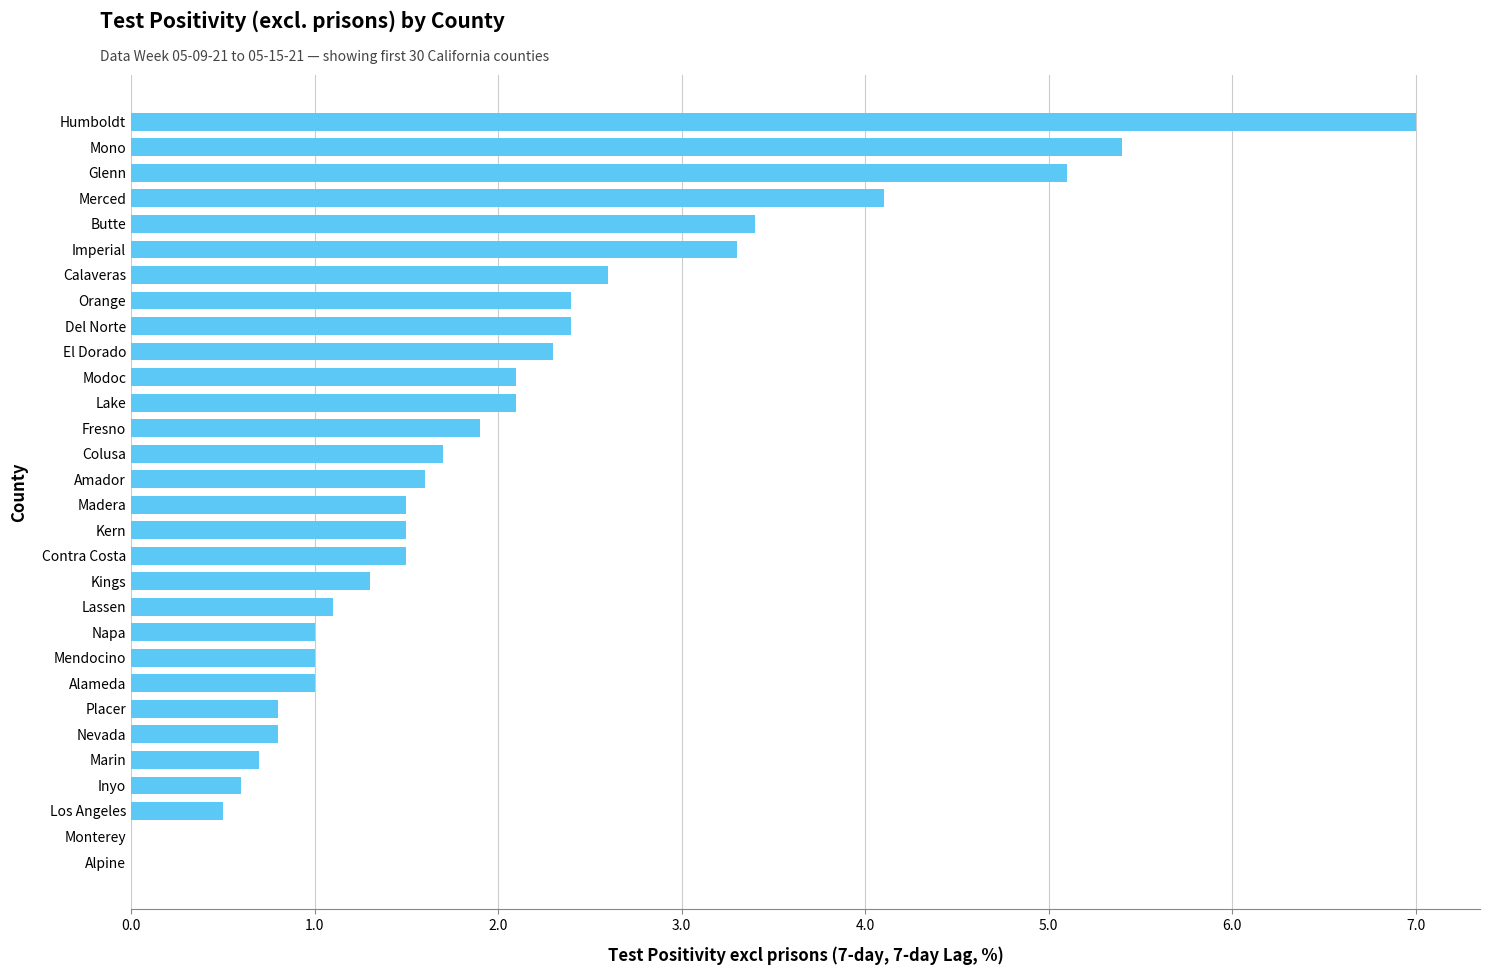

What is the greatest value displayed?

7.0